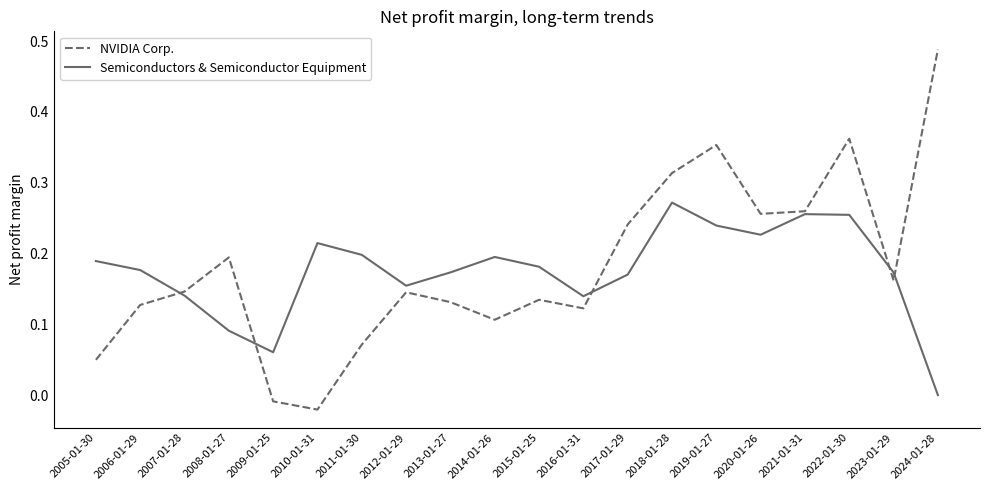

At which category is the sum across all series the highest?

2022-01-30